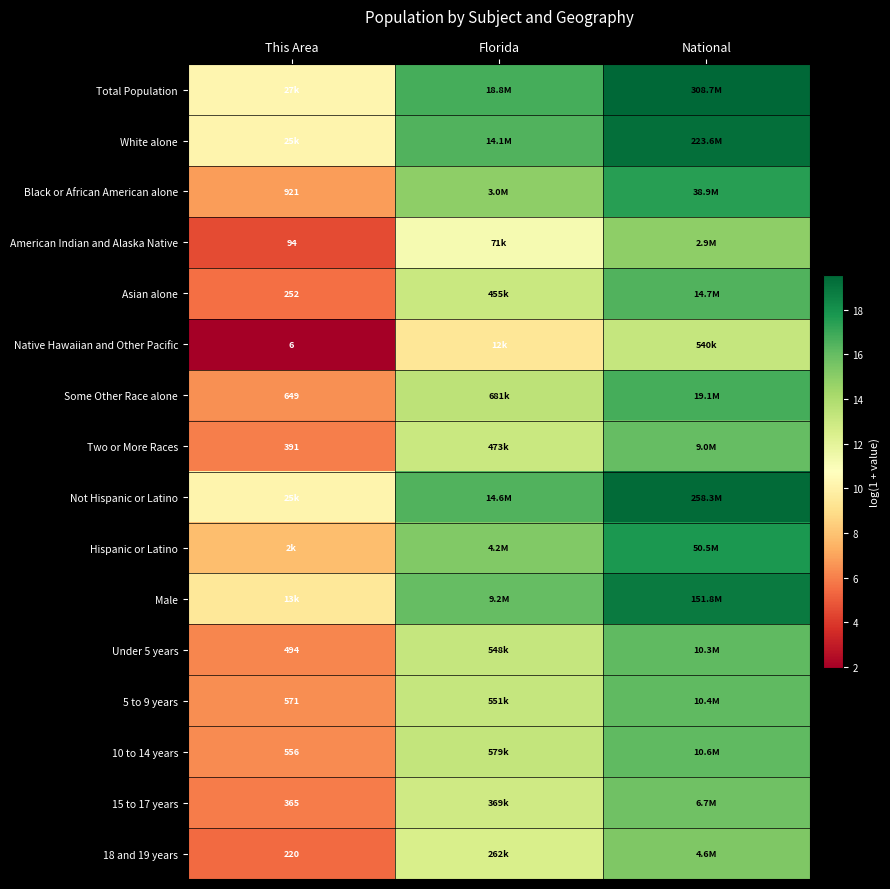

What is the total value across all series at Florida?

221.0